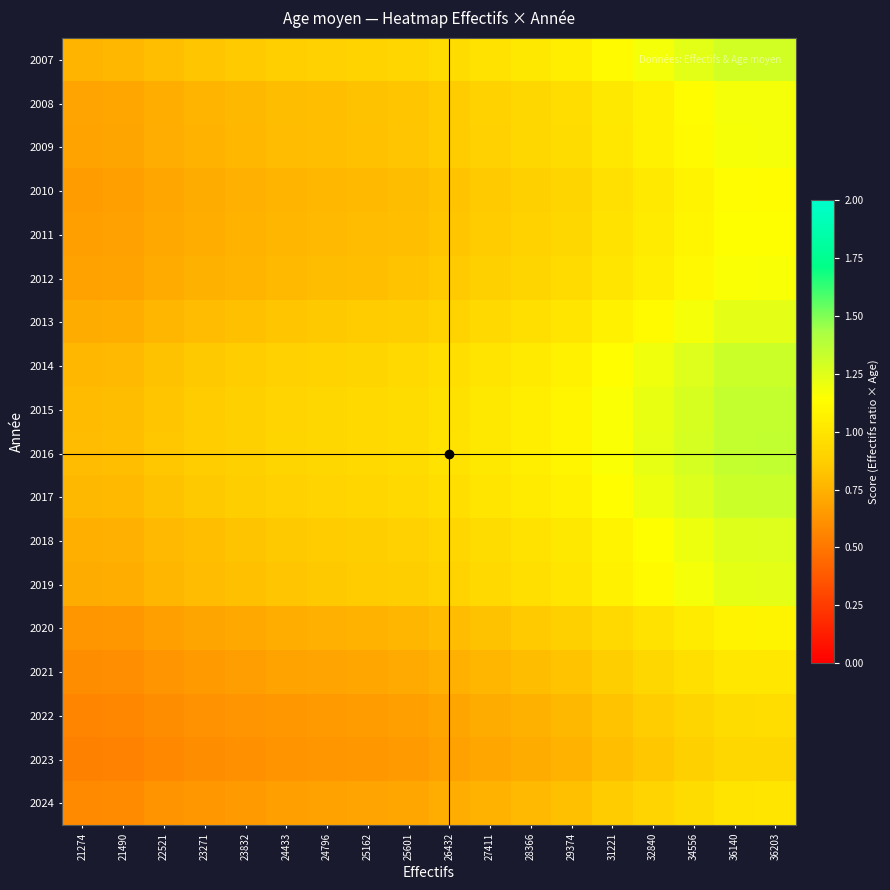

What is the difference between the highest and lowest values at 23832?

0.3